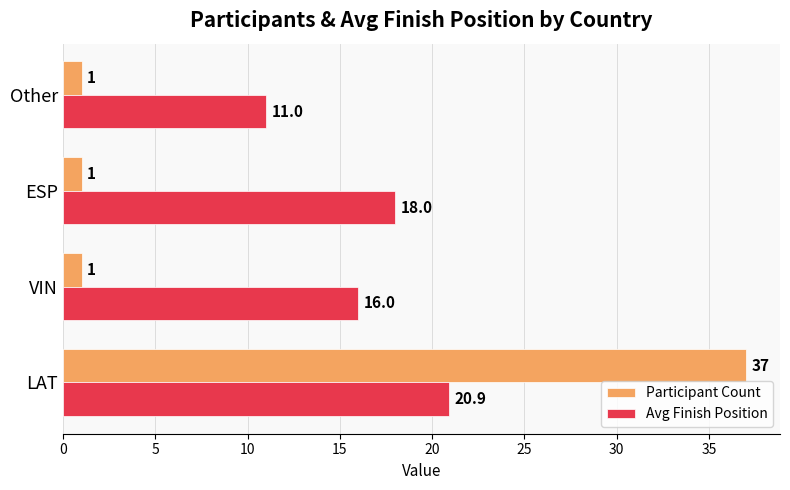

True or false: Avg Finish Position has a value of 5.9 at Other.

False